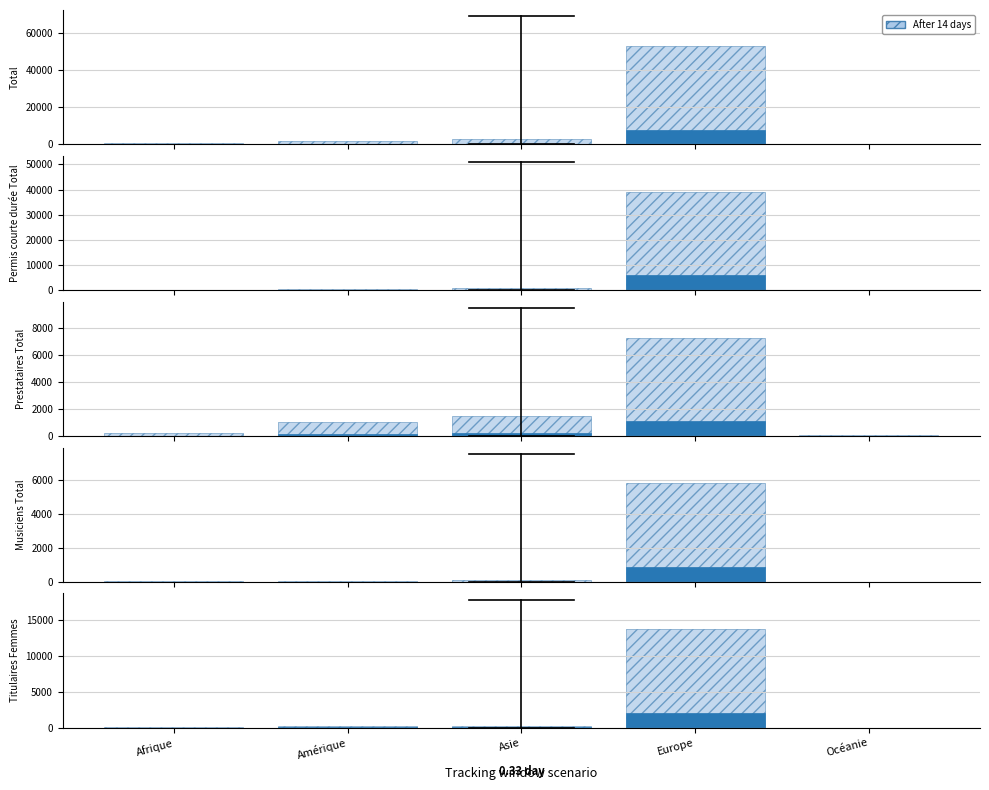

Between Afrique and Europe, which is larger?

Europe